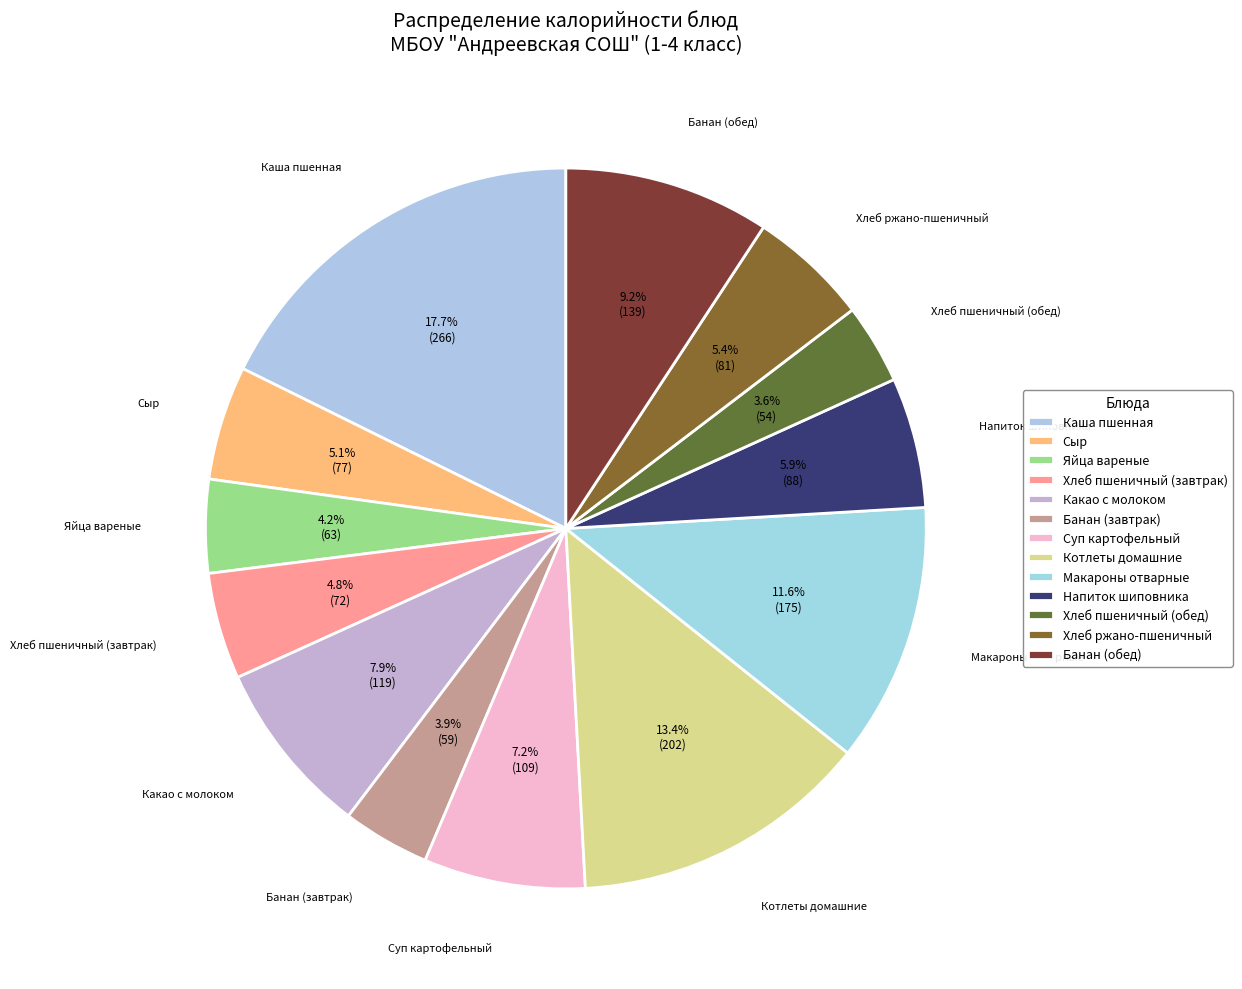

Rank the categories by value from highest to lowest.

Каша пшенная, Котлеты домашние, Макароны отварные, Банан (обед), Какао с молоком, Суп картофельный, Напиток шиповника, Хлеб ржано-пшеничный, Сыр, Хлеб пшеничный (завтрак), Яйца вареные, Банан (завтрак), Хлеб пшеничный (обед)